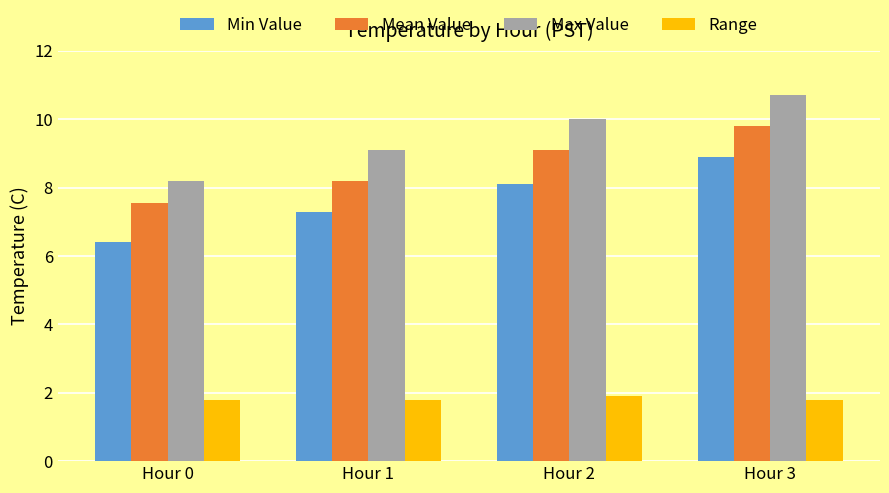

How many values in the Mean Value series are below 9?

2